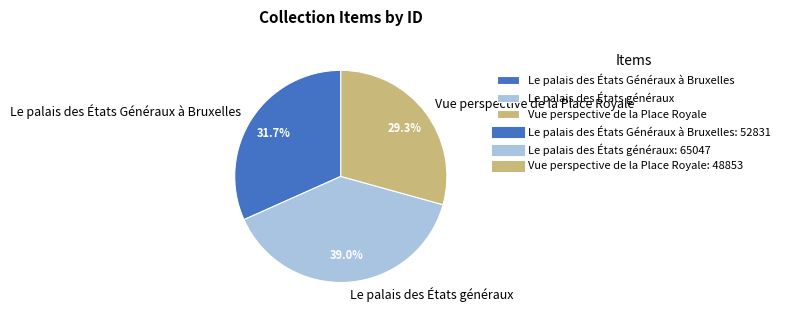

To the nearest percent, what percentage of the pie is Vue perspective de la Place Royale?

29%